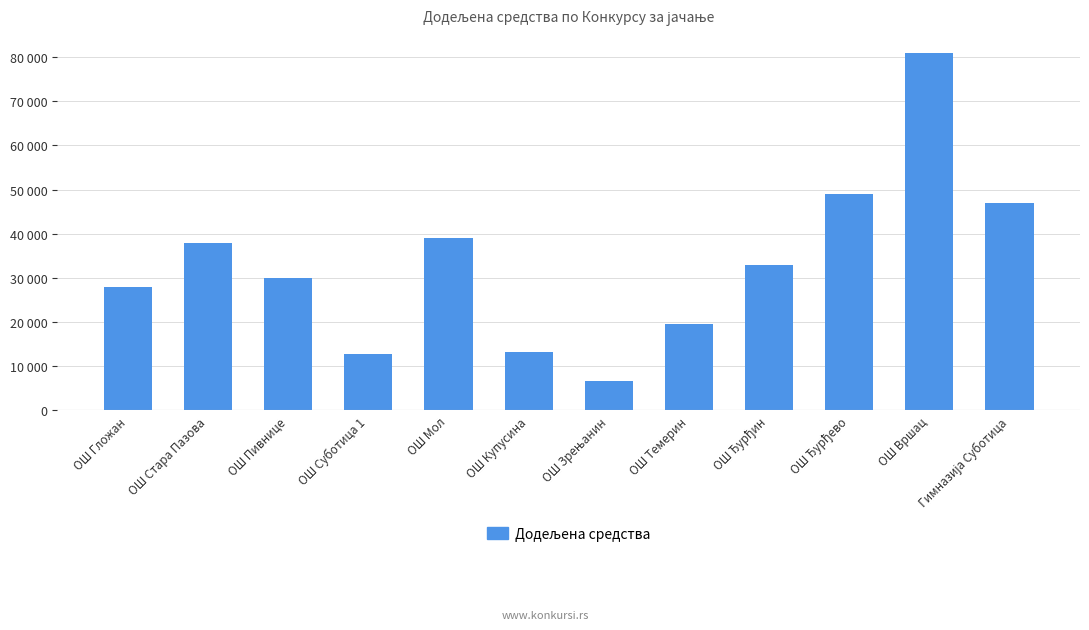

What is the sum of all values?

397000